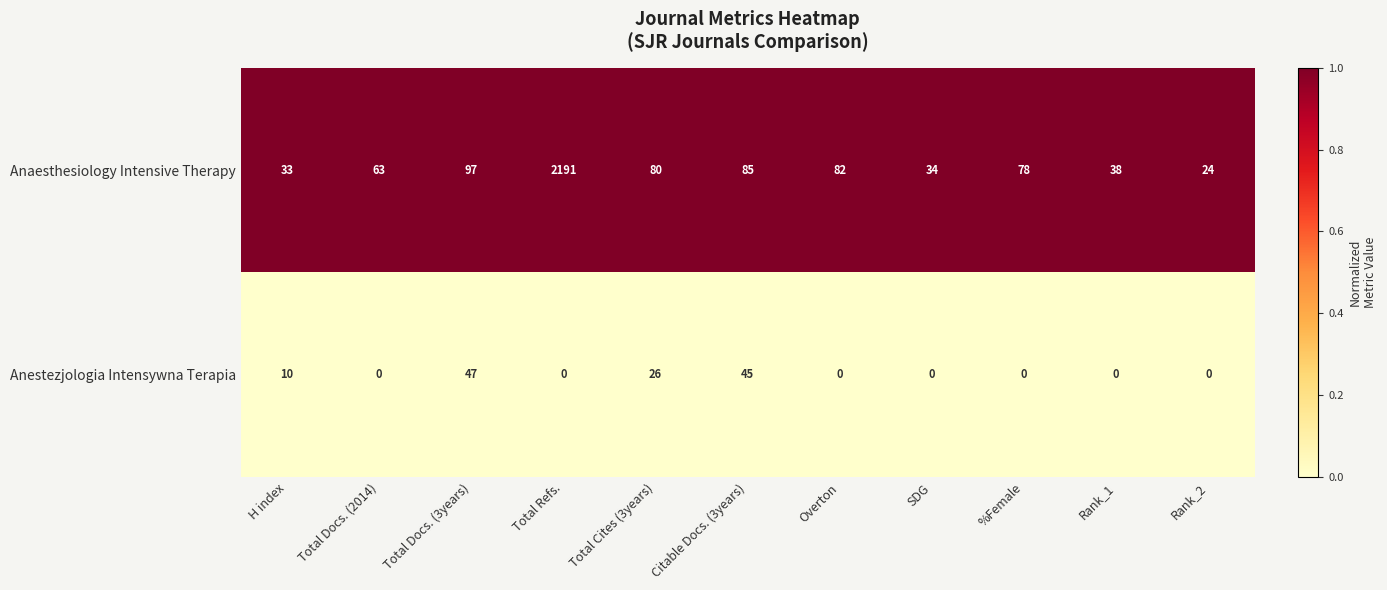

Is it true that Anaesthesiology Intensive Therapy equals 21 at Citable Docs. (3years)?

False